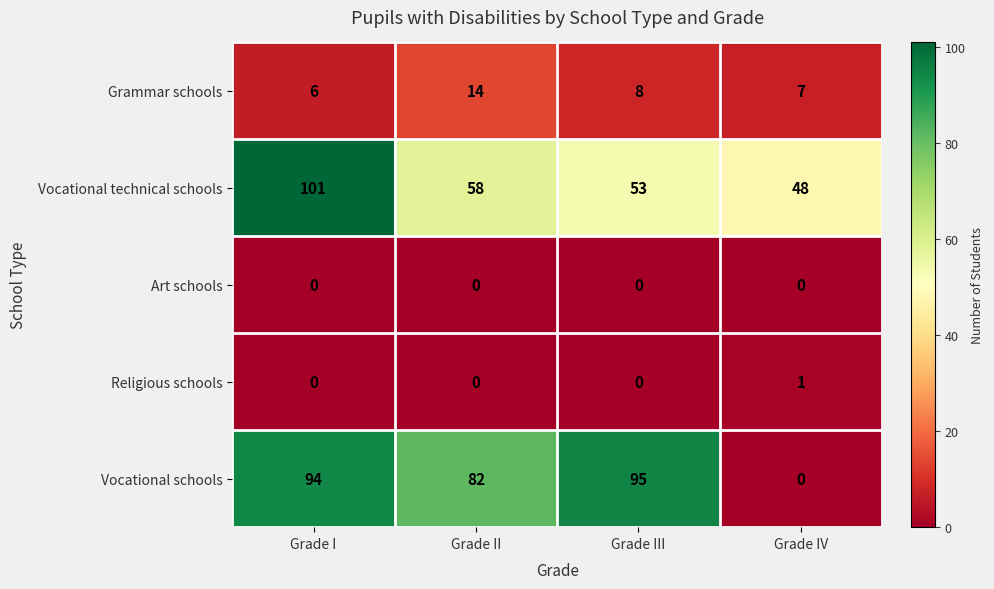

At which category is the sum across all series the highest?

Grade I